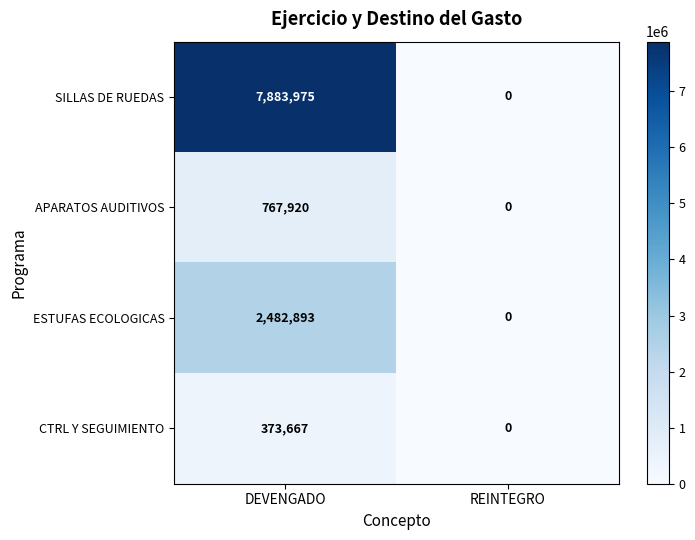

True or false: ESTUFAS ECOLOGICAS has a value of -1616801 at REINTEGRO.

False